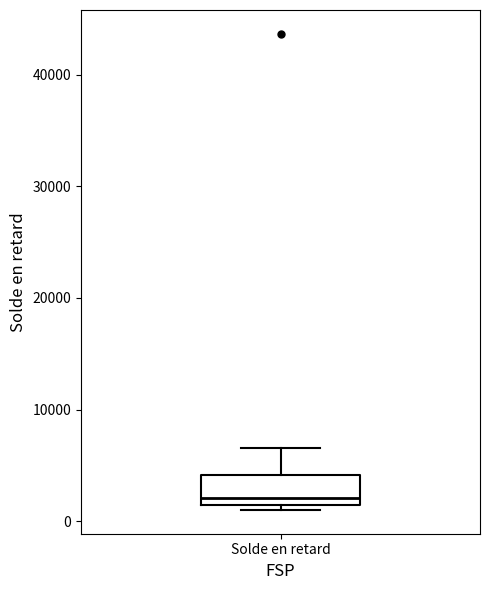

Transcribe this box plot: give where the median line is, the range the box spans, and where the two whiskers end, as read against the y-axis. The values are not printed on the chart, so give them approximately, as read against the axis.

median 2000, box 1000 to 4000, whiskers 1000 (just below the box's lower edge) to 7000